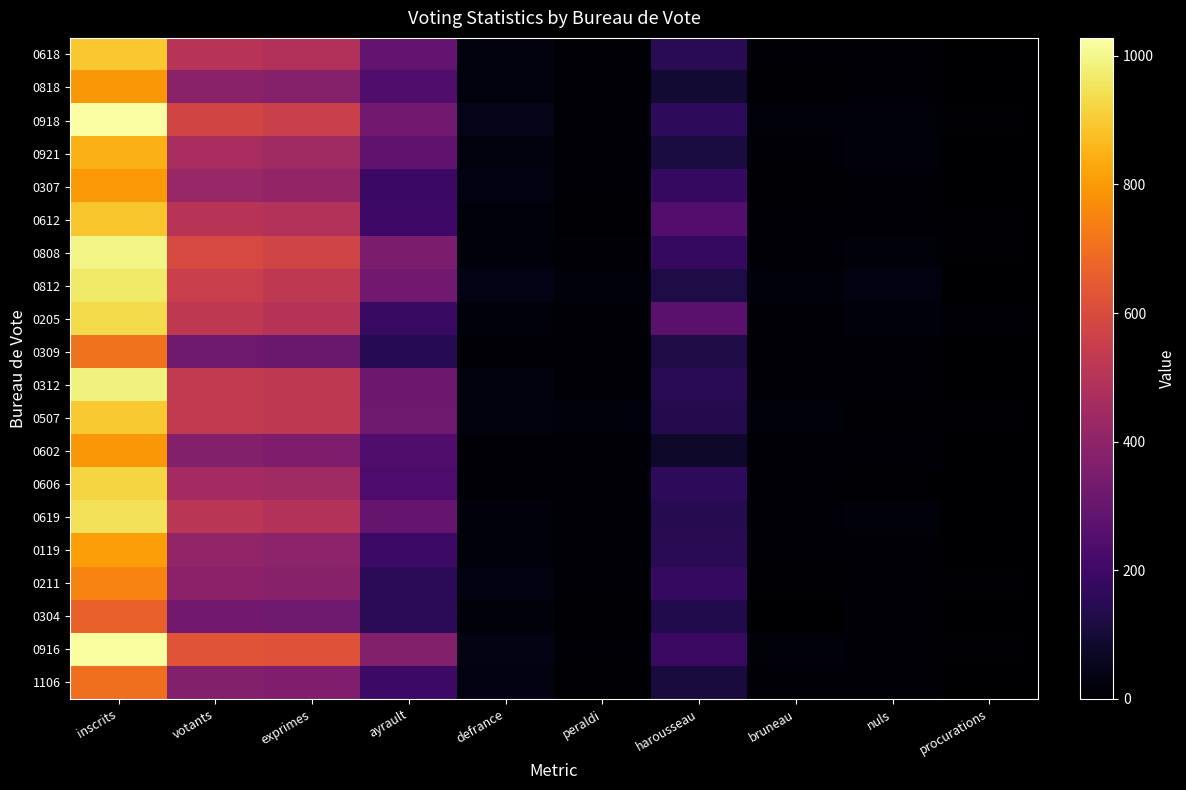

How many distinct data groups are displayed?

20